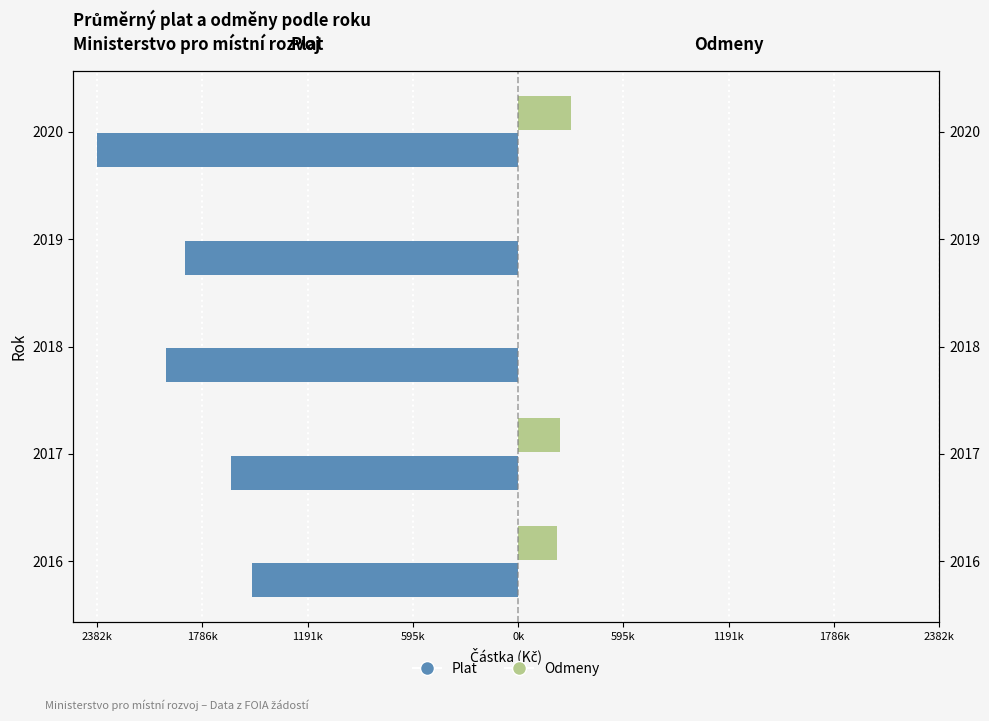

What are all the series names shown in the legend?

Plat, Odmeny